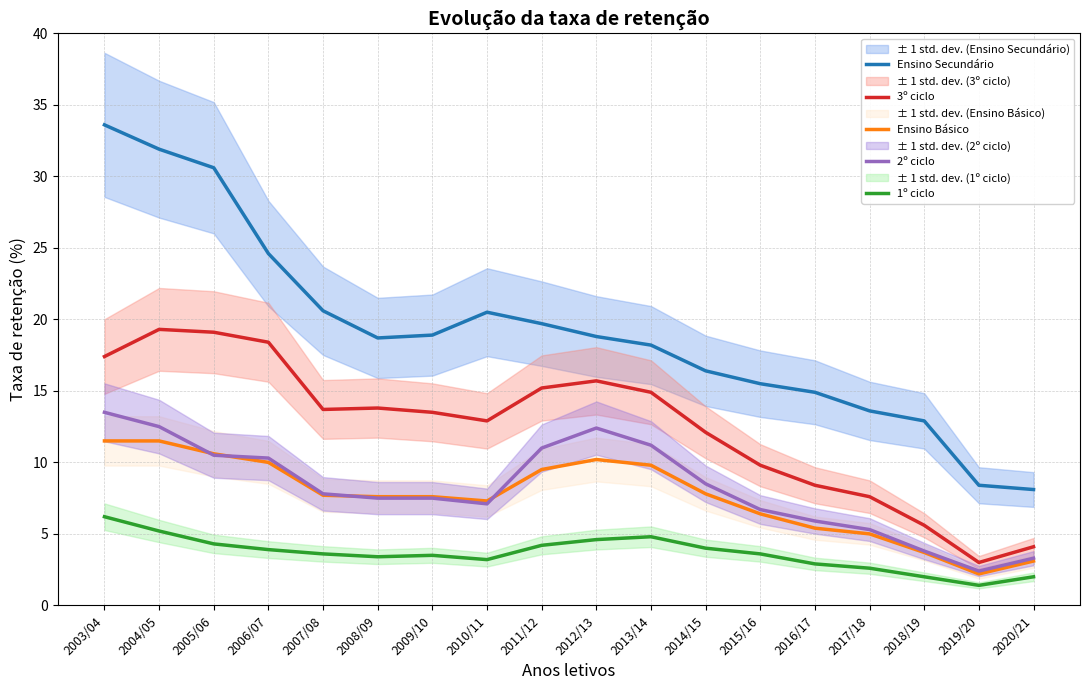

Rank the series by their maximum value, from highest to lowest.

Ensino Secundário, 3º ciclo, 2º ciclo, Ensino Básico, 1º ciclo